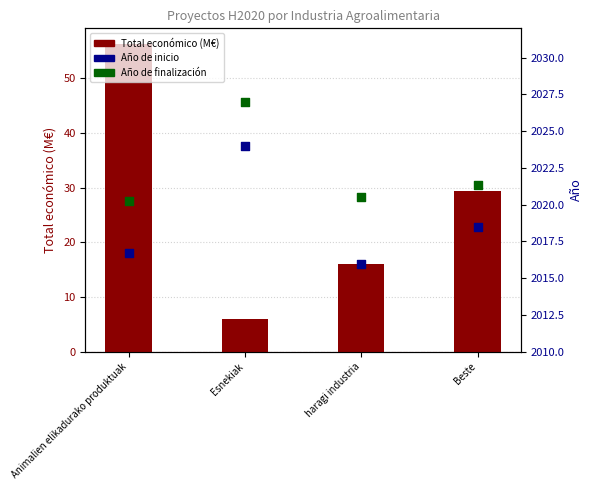

What are all the series names shown in the legend?

Total económico (M€), Año de inicio, Año de finalización